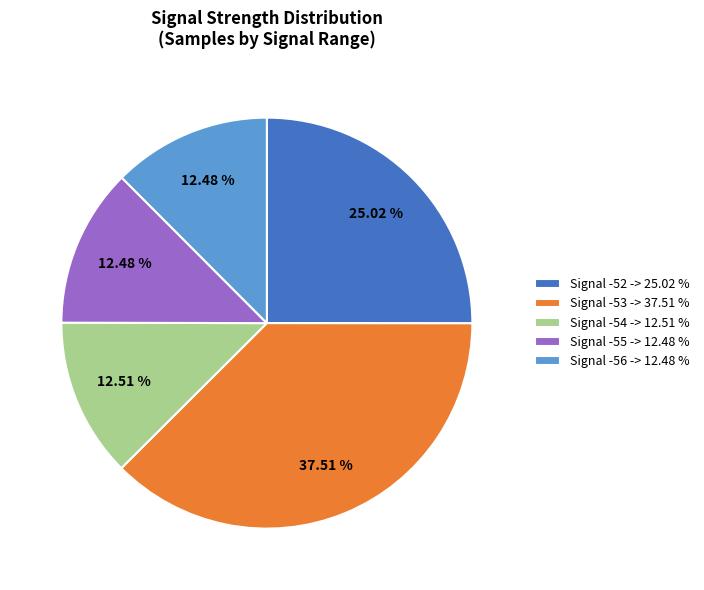

Does Signal -52 -> 25.02 % represent more than half of the total?

No